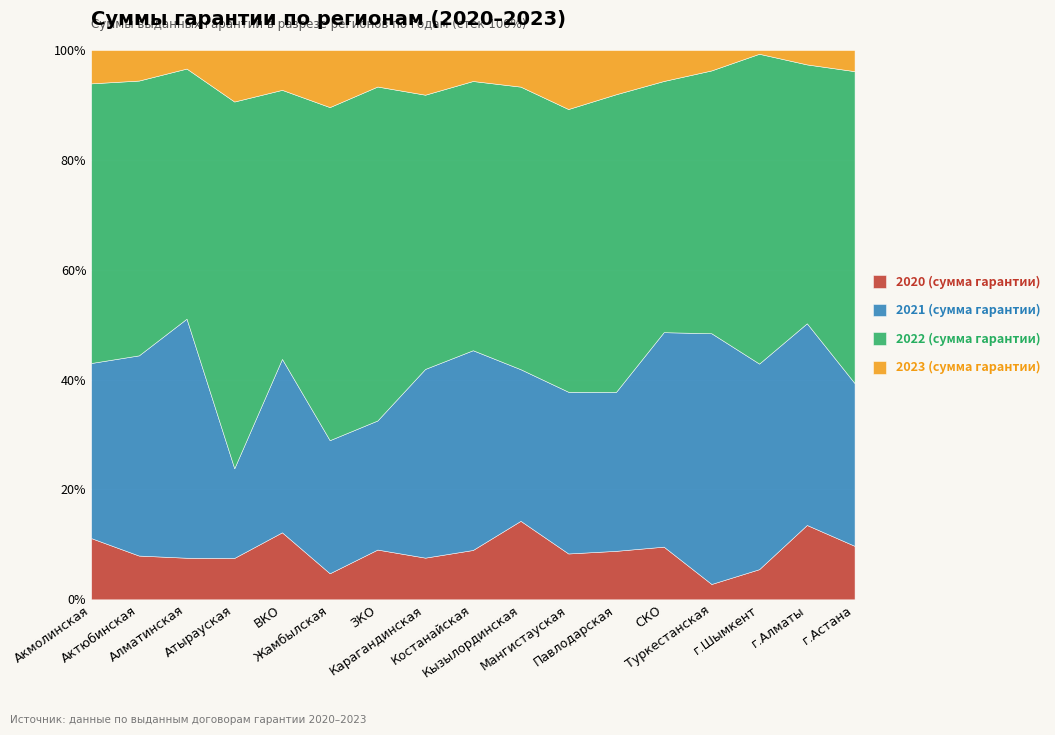

True or false: 2020 (сумма гарантии) and 2022 (сумма гарантии) cross at least once.

False